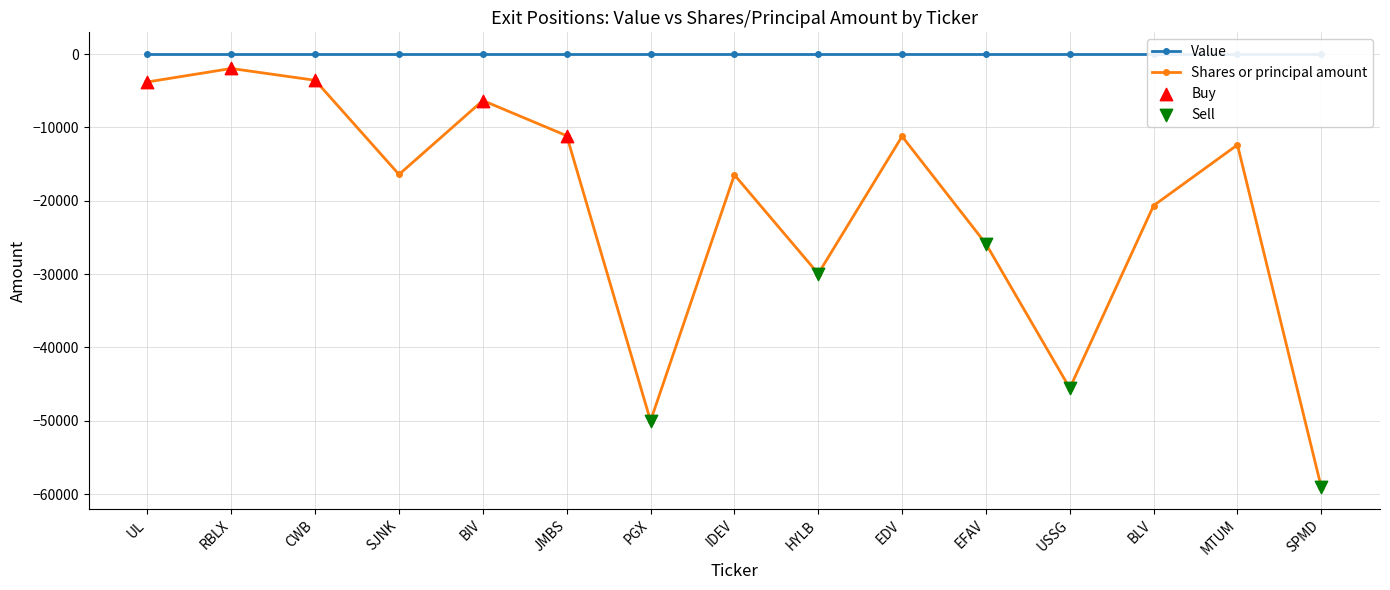

Between CWB and UL, which is larger?

CWB